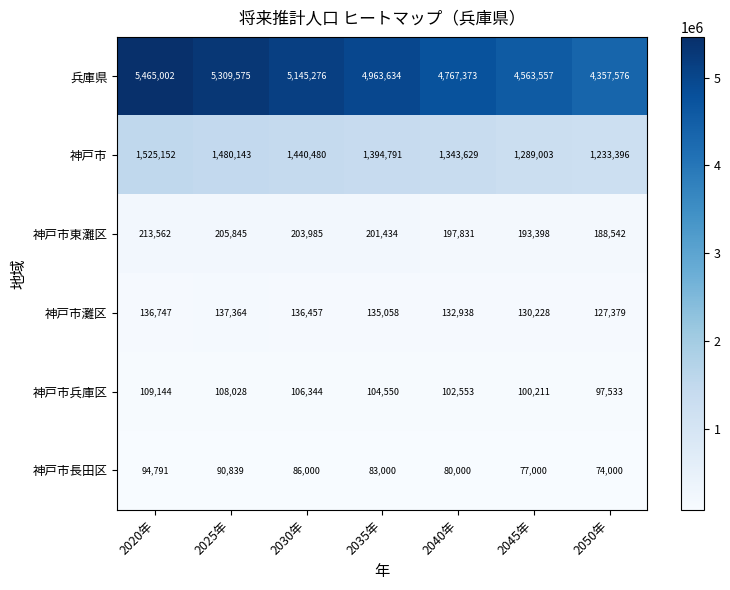

Rank the series at 2035年 from lowest to highest value.

神戸市長田区, 神戸市兵庫区, 神戸市灘区, 神戸市東灘区, 神戸市, 兵庫県